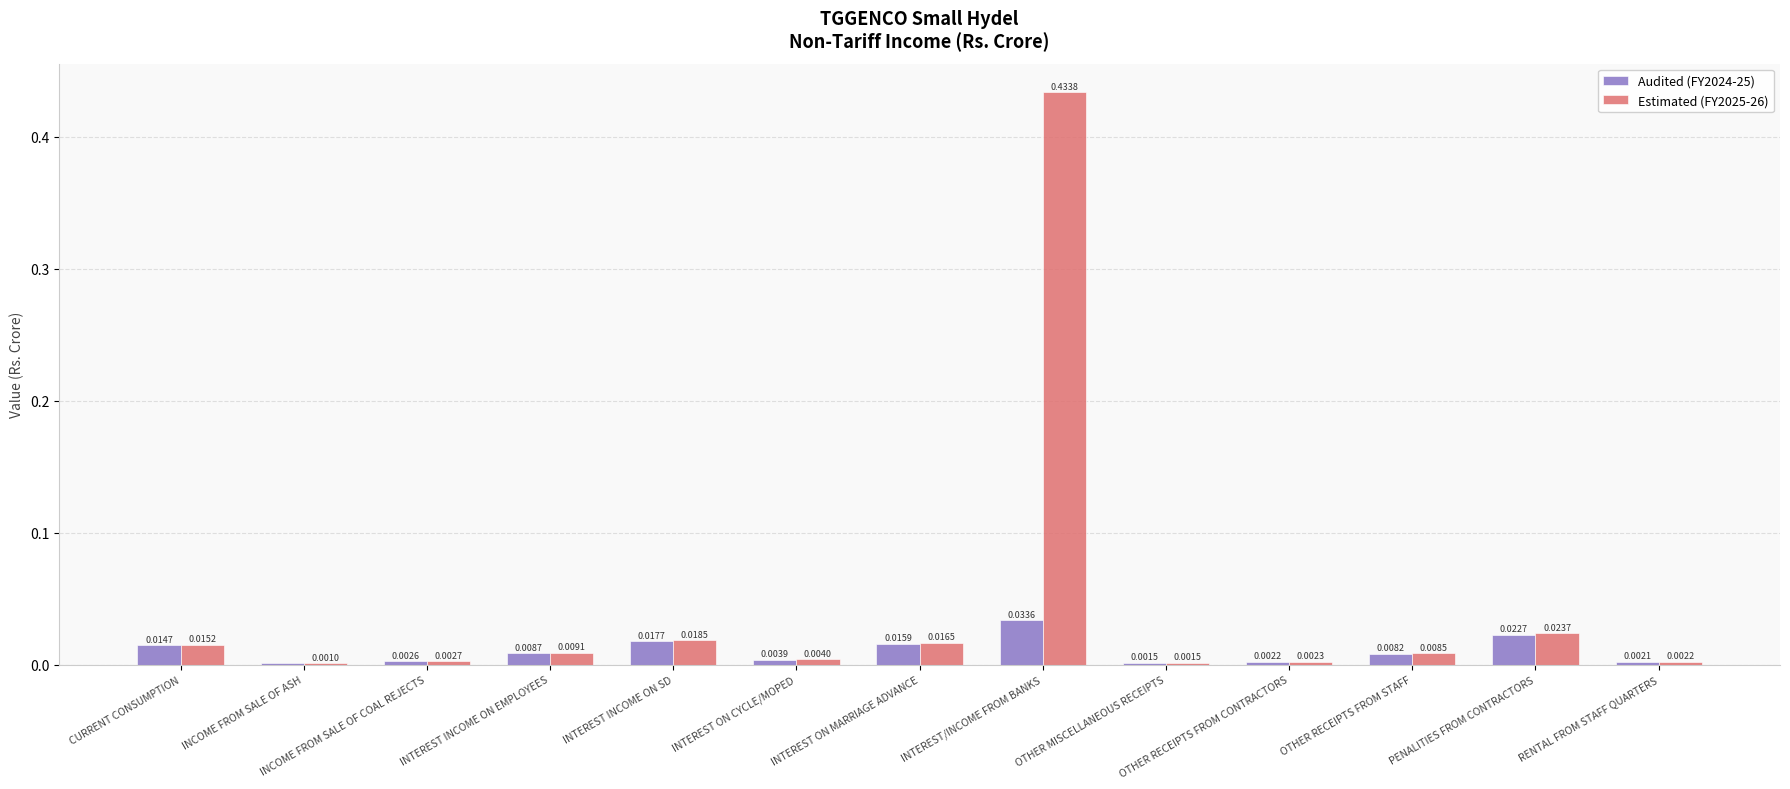

Which series changed the most between INTEREST/INCOME FROM BANKS and OTHER RECEIPTS FROM CONTRACTORS?

Estimated (FY2025-26)